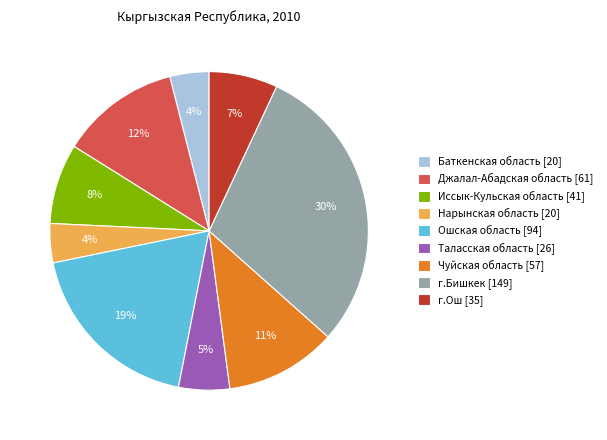

What percentage is the Нарынская область slice, to the nearest percent?

4%